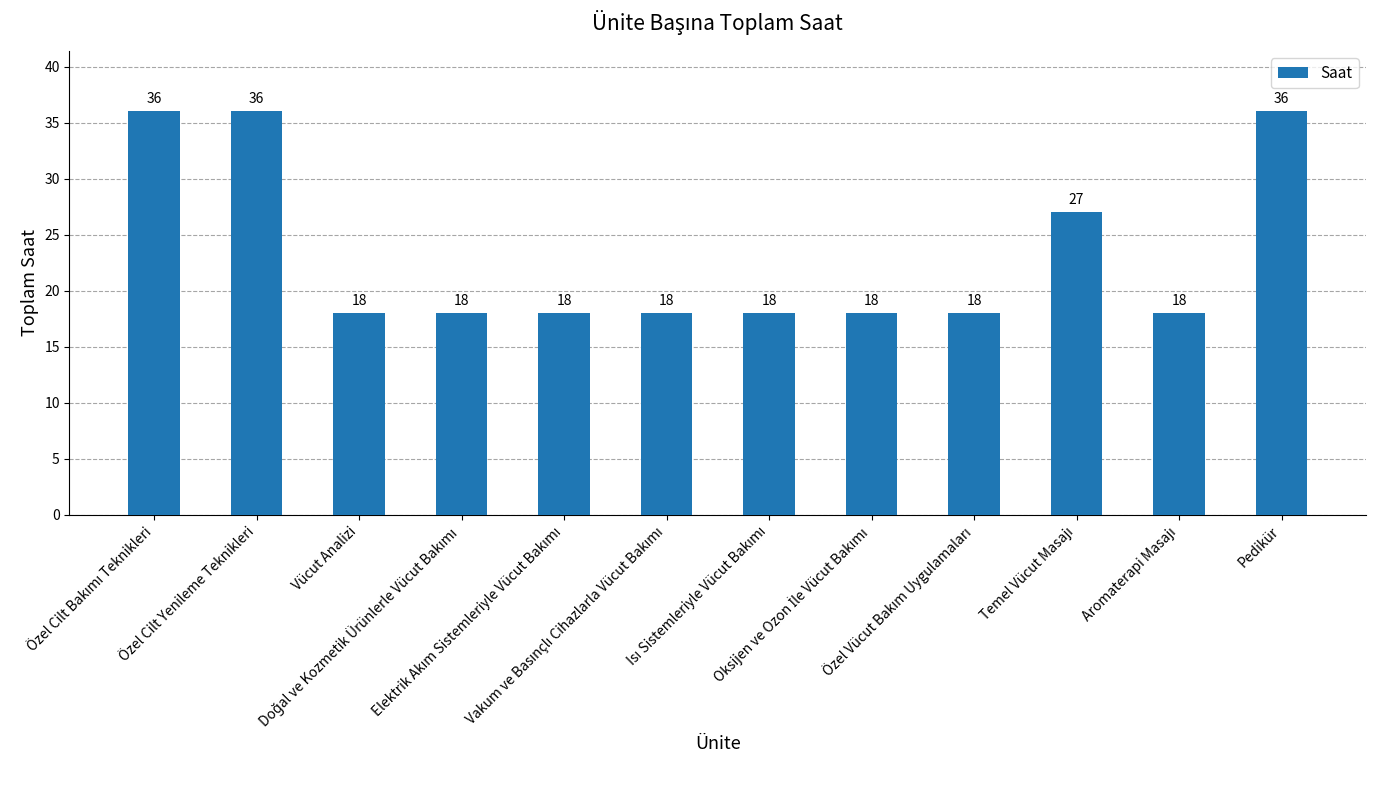

What is the value of the 1st bar from the left?

36